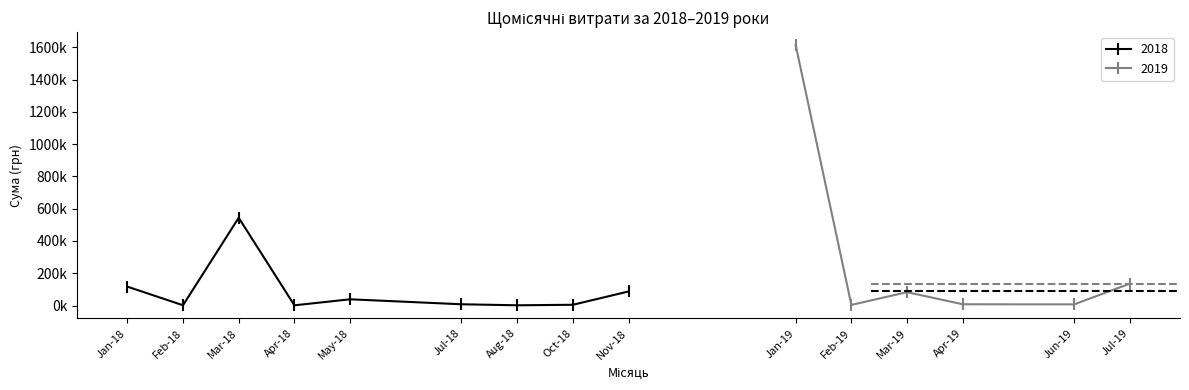

Between 3 and 12, which is larger?

3